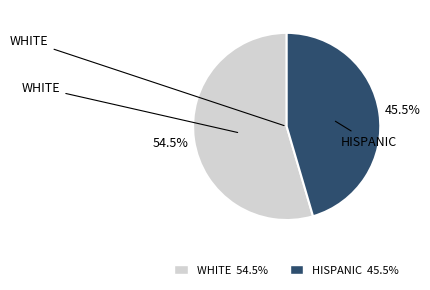

Does any single category account for the majority?

Yes